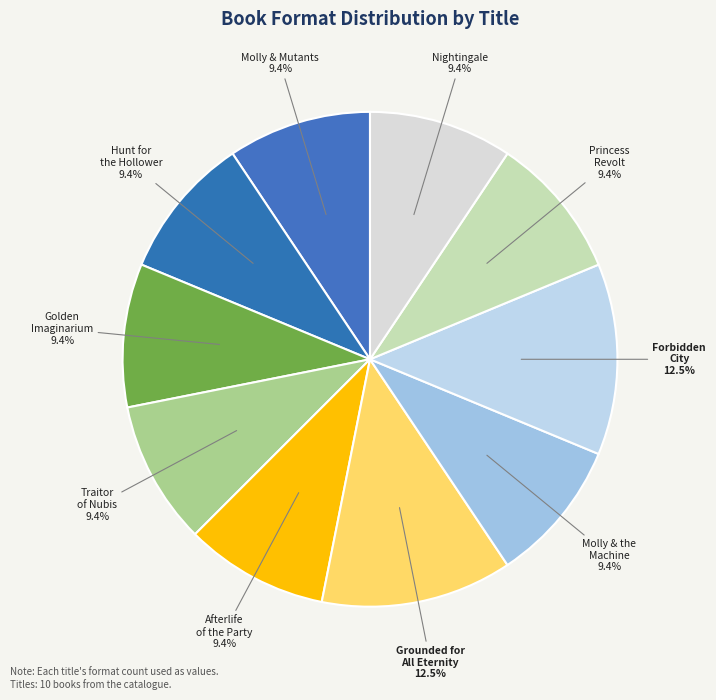

How much of the chart is everything except Hunt for the Hollower?

90.6%